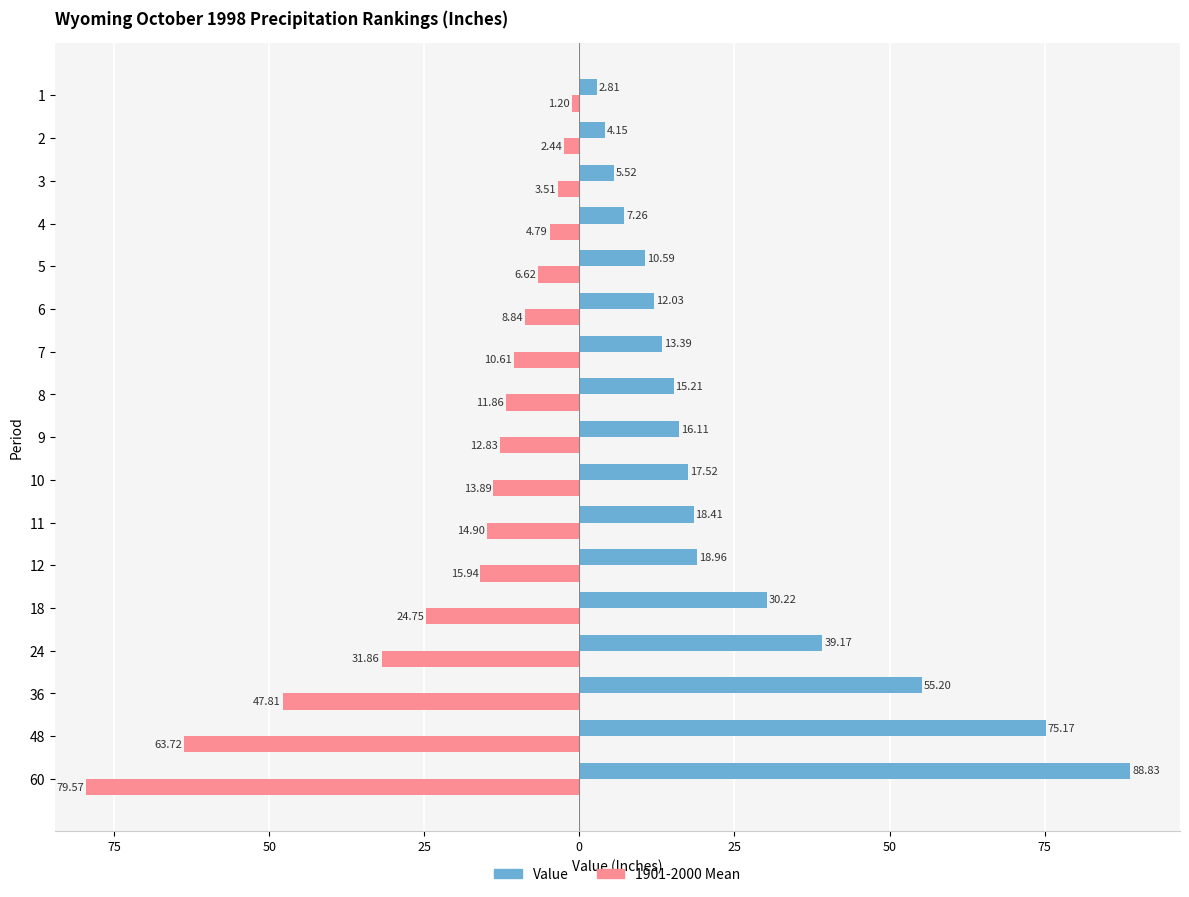

What are all the series names shown in the legend?

Value, 1901-2000 Mean